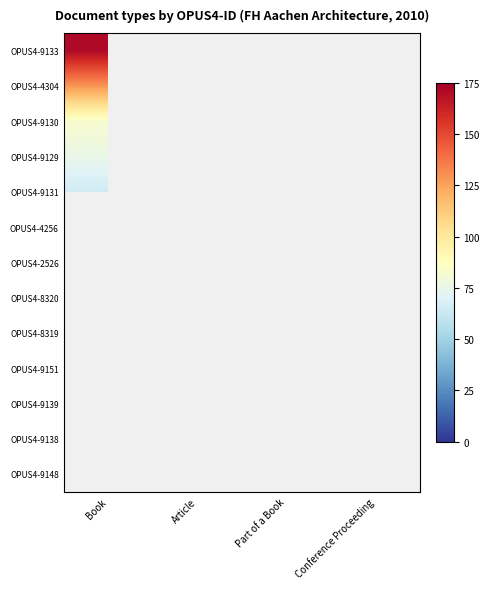

How many distinct data groups are displayed?

13